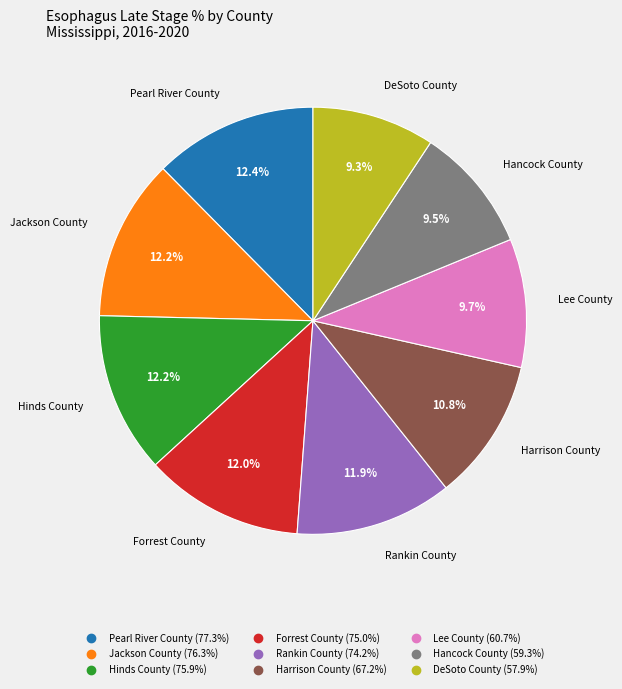

How many slices are in this pie chart?

9